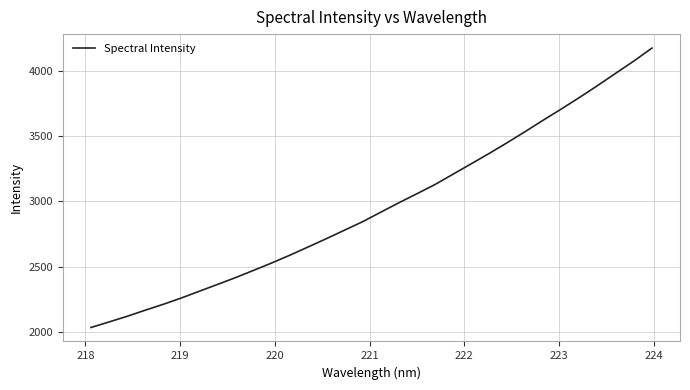

What is the smallest value displayed?

2034.3